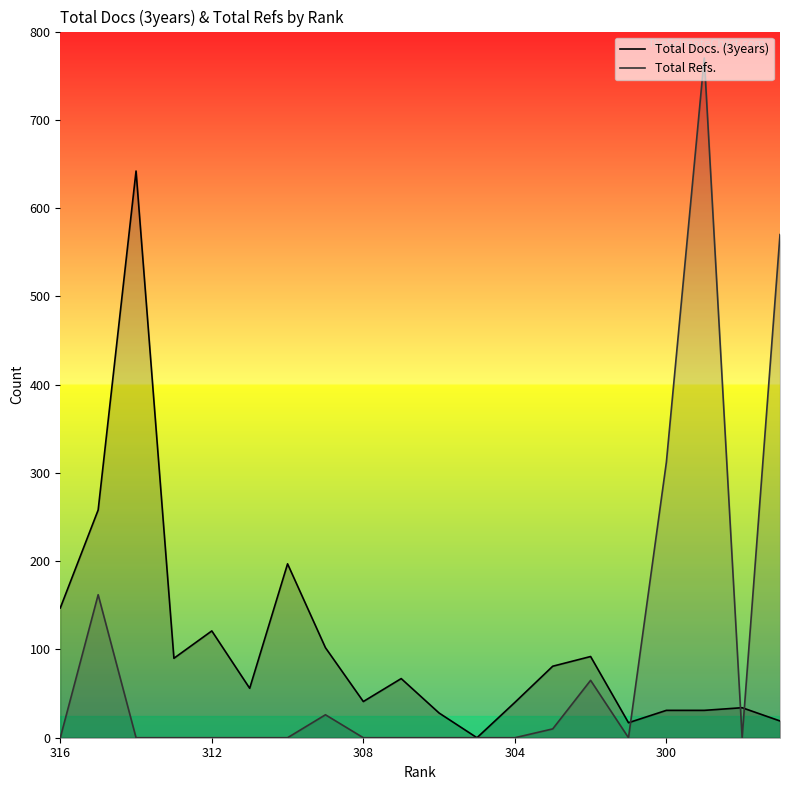

What is the value of the Total Docs. (3years) point at the 15th from the left?

92